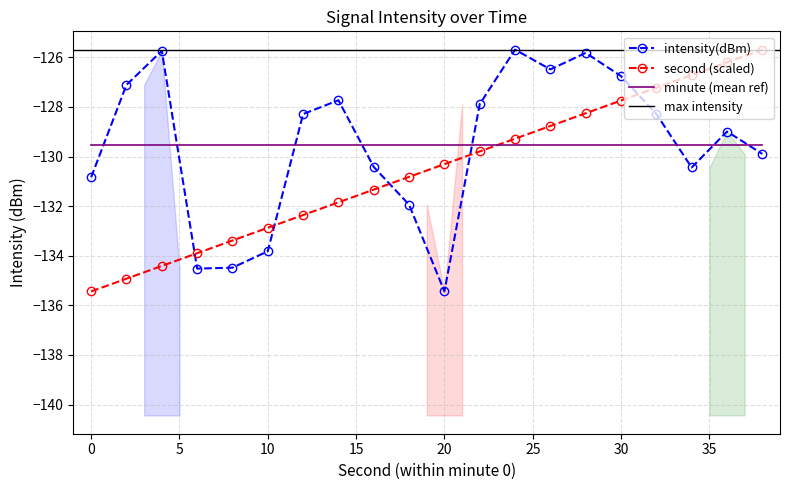

What is the value of the intensity(dBm) point at the 3rd from the left?

-125.7